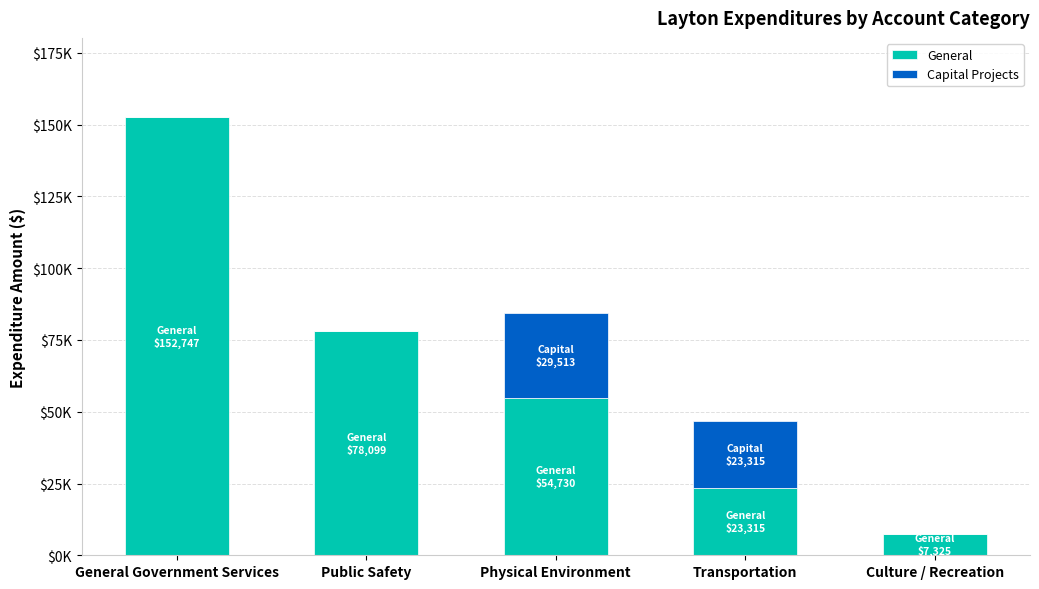

List the series in order of their peak value, highest first.

General, Capital Projects